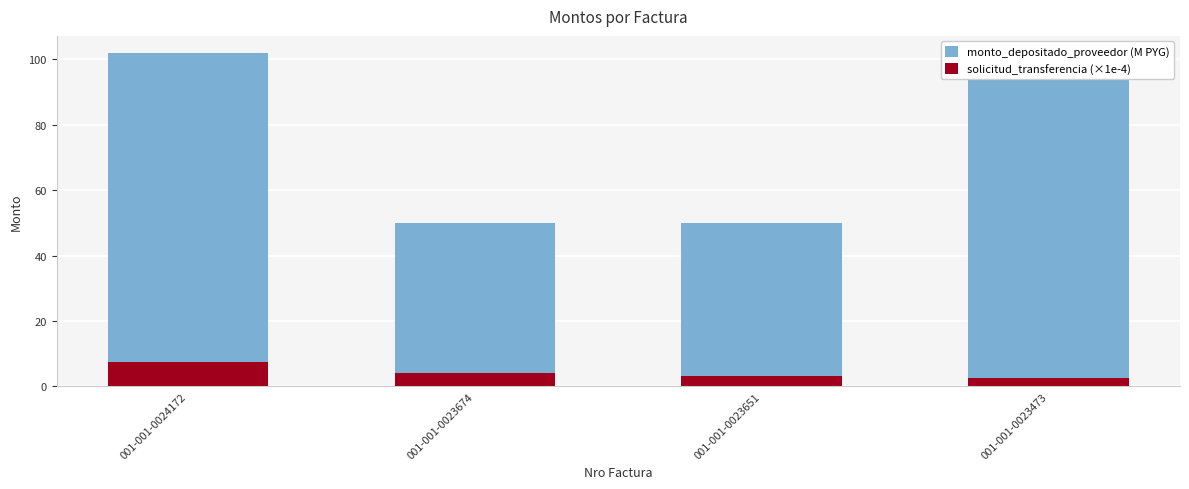

Does the chart contain any negative values?

No